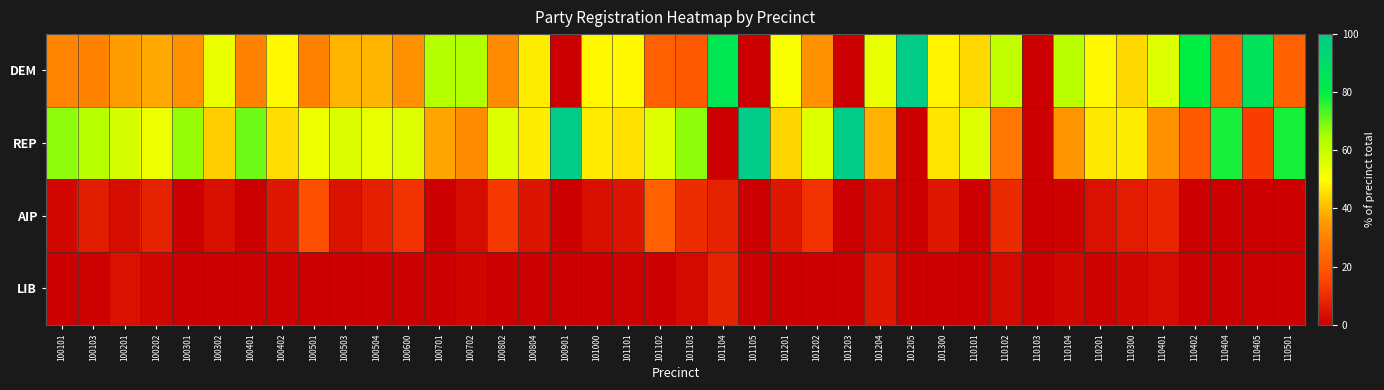

Reading left to right, list all the values displayed in this chart.

DEM: 100101=30.3	100103=29.9	100201=35.7	100202=37.3	100301=33.3	100302=53.6	100401=30.0	100402=48.9	100501=29.4	100503=39.4	100504=39.3	100600=33.3	100701=63.2	100702=63.6	100802=32.1	100804=47.6	100901=0.0	101000=49.1	101101=49.2	101102=22.2	101103=20.0	101104=84.0	101105=0.0	101201=50.9	101202=33.3	101203=0.0	101204=53.8	101205=100.0	101300=48.4	110101=44.4	110102=60.8	110103=0.0	110104=62.4	110201=48.9	110300=44.3	110401=55.6	110402=80.0	110404=22.2	110405=86.7	110501=22.2
REP: 100101=67.4	100103=62.7	100201=57.1	100202=52.9	100301=66.7	100302=42.9	100401=70.0	100402=45.3	100501=52.9	100503=56.1	100504=53.6	100600=55.6	100701=36.8	100702=31.8	100802=55.5	100804=47.6	100901=100.0	101000=47.2	101101=45.7	101102=55.6	101103=67.5	101104=0.0	101105=100.0	101201=43.9	101202=55.6	101203=100.0	101204=38.5	101205=0.0	101300=46.5	110101=55.6	110102=27.0	110103=0.0	110104=34.4	110201=46.5	110300=47.5	110401=33.3	110402=20.0	110404=77.8	110405=13.3	110501=77.8
AIP: 100101=2.3	100103=6.7	100201=2.9	100202=7.8	100301=0.0	100302=3.6	100401=0.0	100402=5.1	100501=17.6	100503=4.3	100504=7.1	100600=11.1	100701=0.0	100702=3.0	100802=12.4	100804=4.8	100901=0.0	101000=3.7	101101=4.7	101102=22.2	101103=10.0	101104=8.0	101105=0.0	101201=5.3	101202=11.1	101203=0.0	101204=2.6	101205=0.0	101300=5.2	110101=0.0	110102=9.5	110103=0.0	110104=1.1	110201=4.0	110300=6.4	110401=8.3	110402=0.0	110404=0.0	110405=0.0	110501=0.0
LIB: 100101=0.0	100103=0.7	100201=4.3	100202=2.0	100301=0.0	100302=0.0	100401=0.0	100402=0.7	100501=0.0	100503=0.2	100504=0.0	100600=0.0	100701=0.0	100702=1.5	100802=0.0	100804=0.0	100901=0.0	101000=0.0	101101=0.4	101102=0.0	101103=2.5	101104=8.0	101105=0.0	101201=0.0	101202=0.0	101203=0.0	101204=5.1	101205=0.0	101300=0.0	110101=0.0	110102=2.7	110103=0.0	110104=2.2	110201=0.5	110300=1.8	110401=2.8	110402=0.0	110404=0.0	110405=0.0	110501=0.0